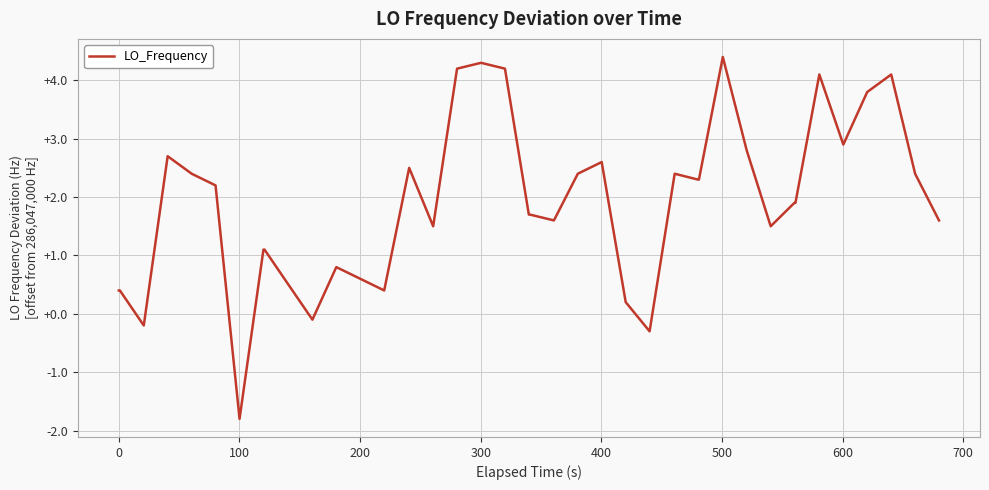

What is the minimum value shown in the chart?

-1.8